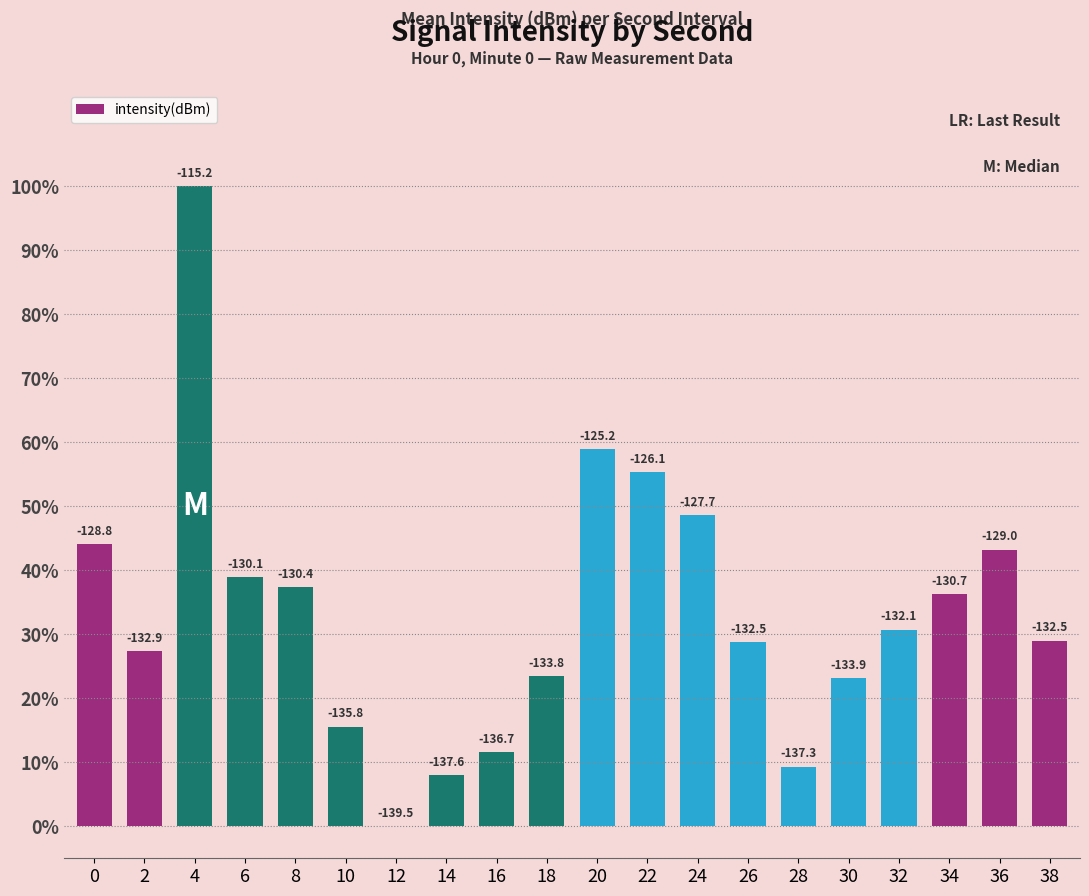

What is the value of the 12th bar from the left?

55.3